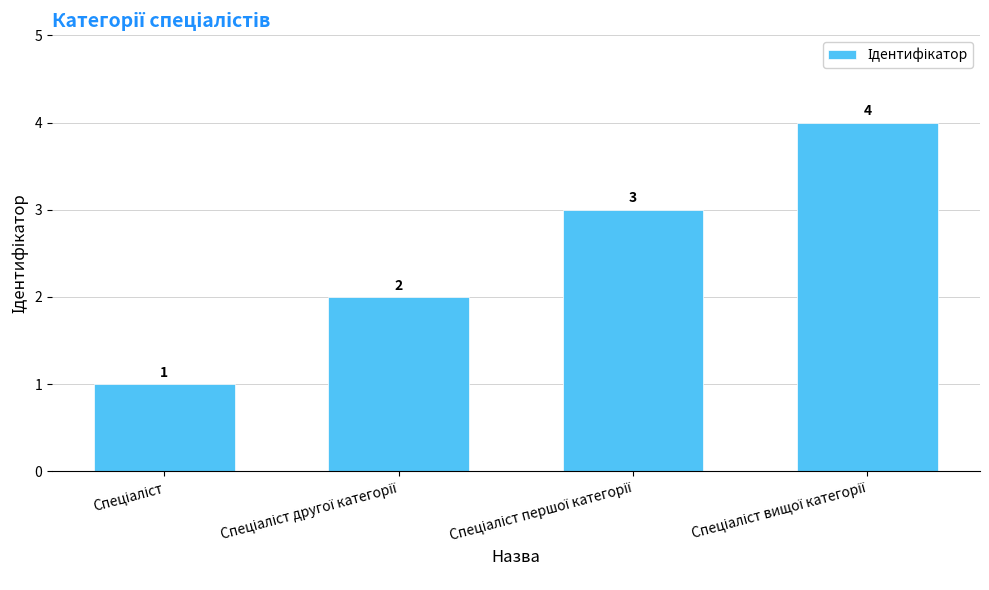

What is the maximum value shown in the chart?

4